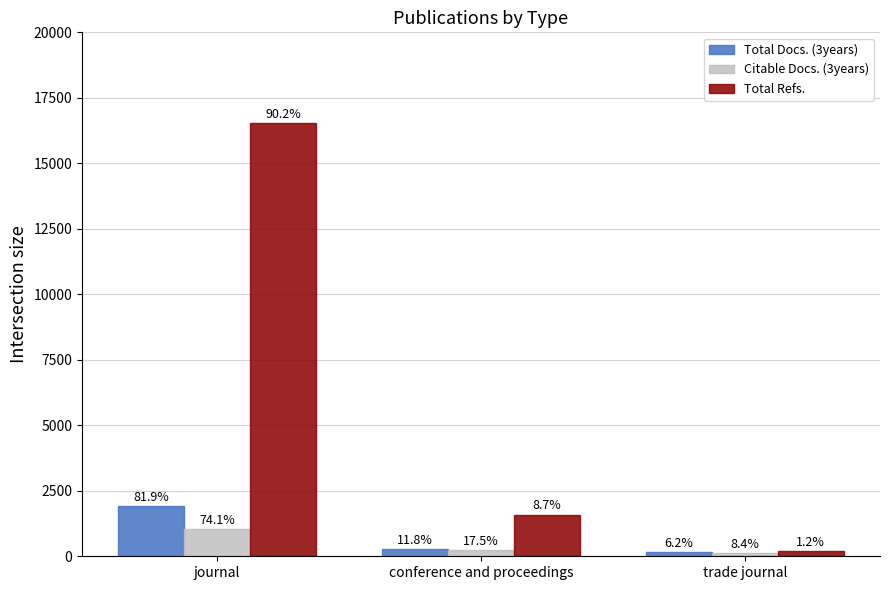

What is the greatest value displayed?

16548